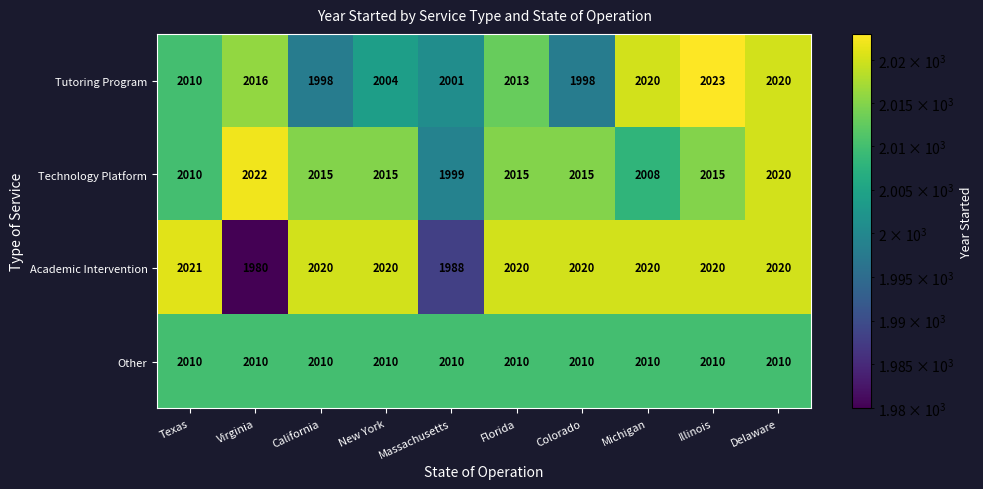

What is the difference between the maximum and second lowest values in the Academic Intervention series?

33